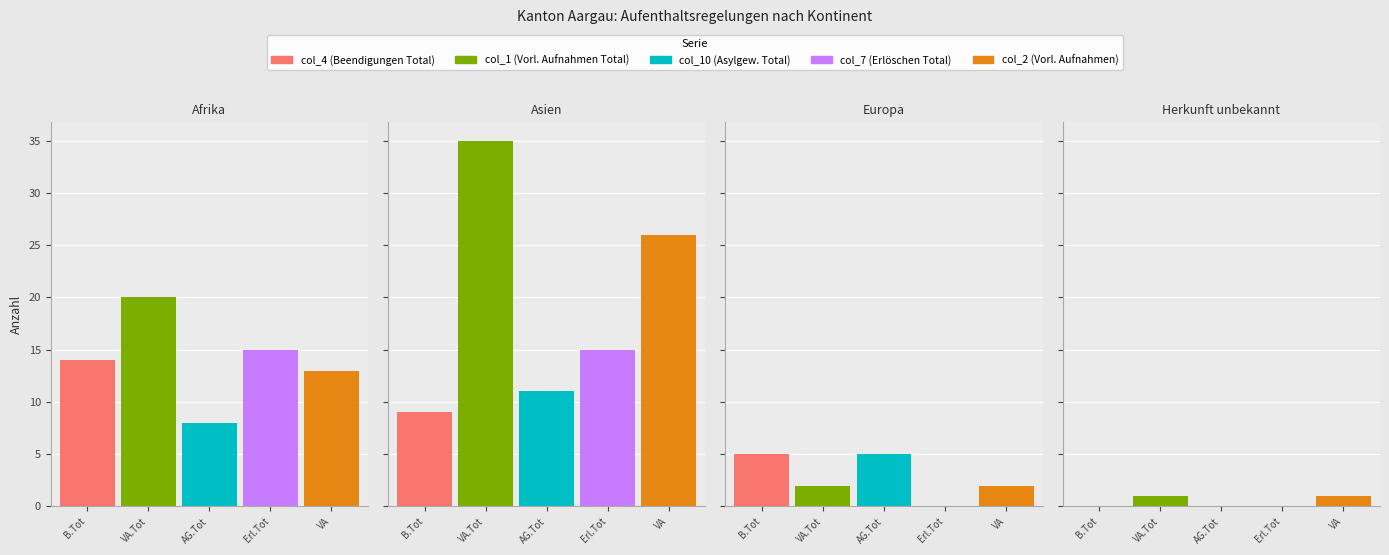

Count the number of categories in the chart.

4